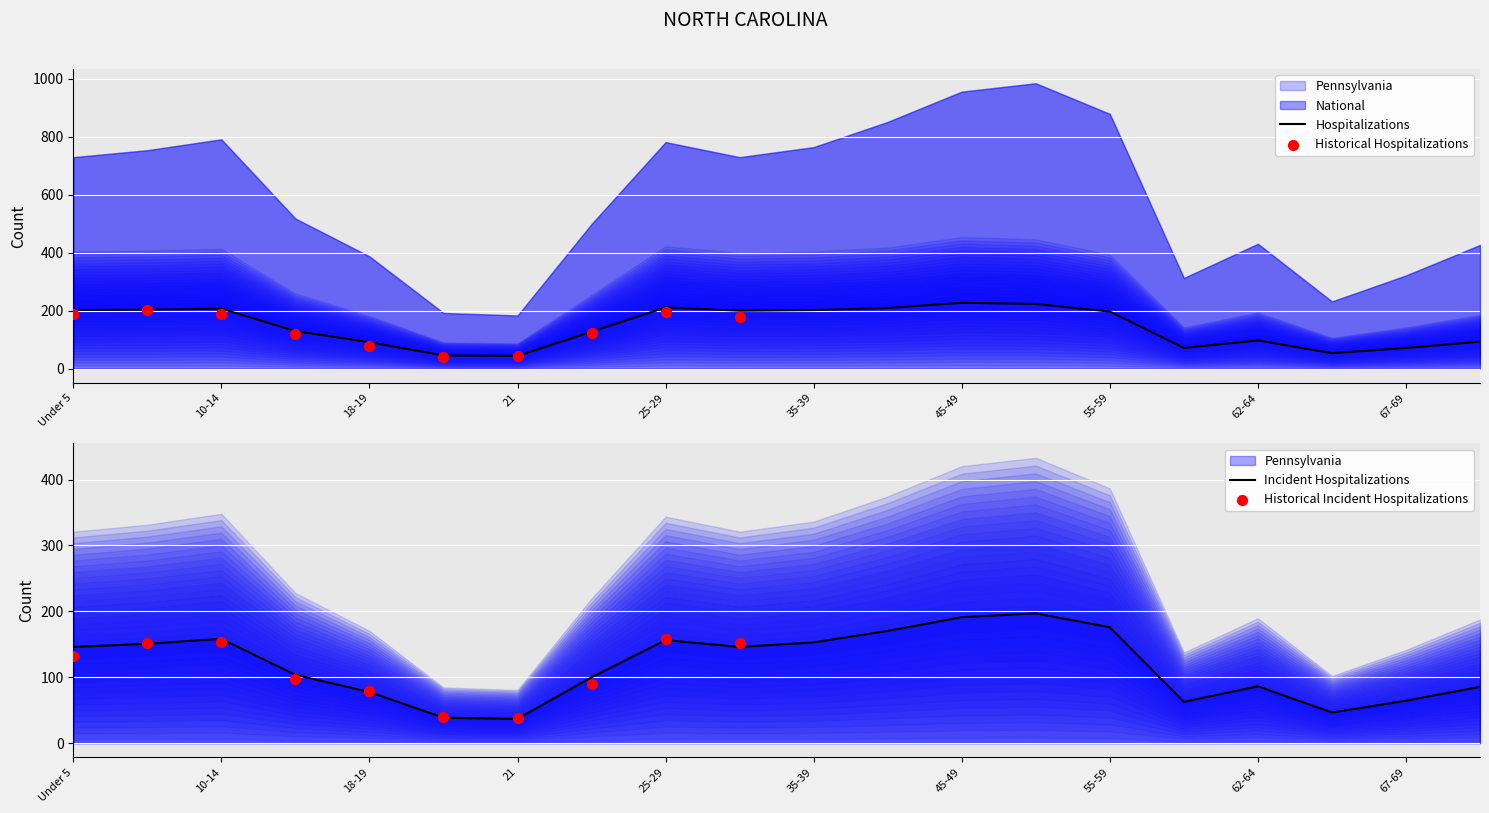

Which series contains the lowest Y value?

Pennsylvania